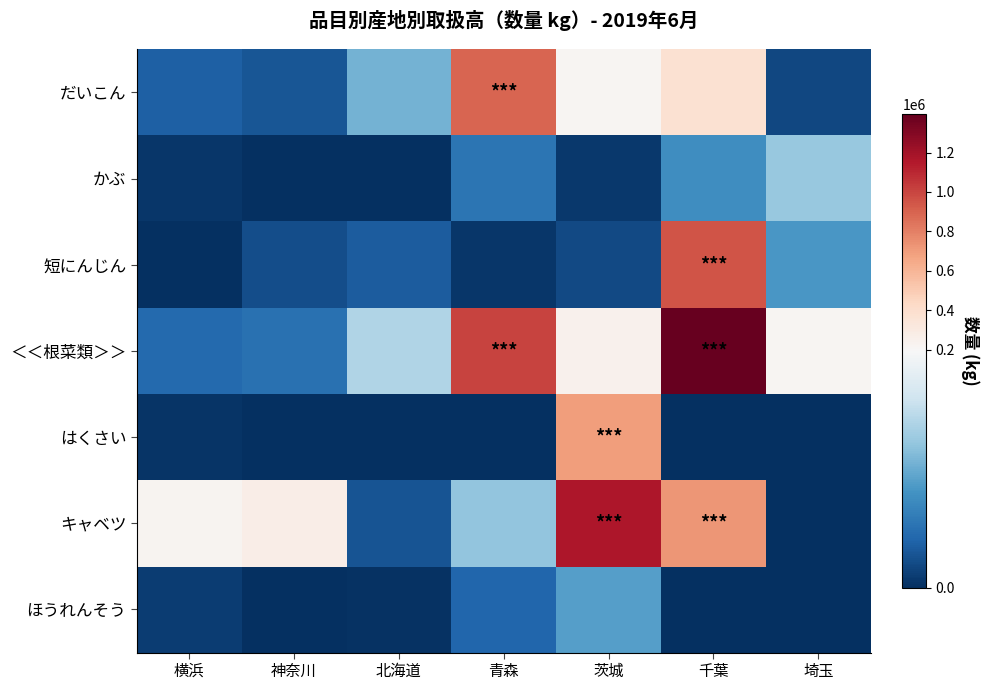

How many data points does each series have?

7